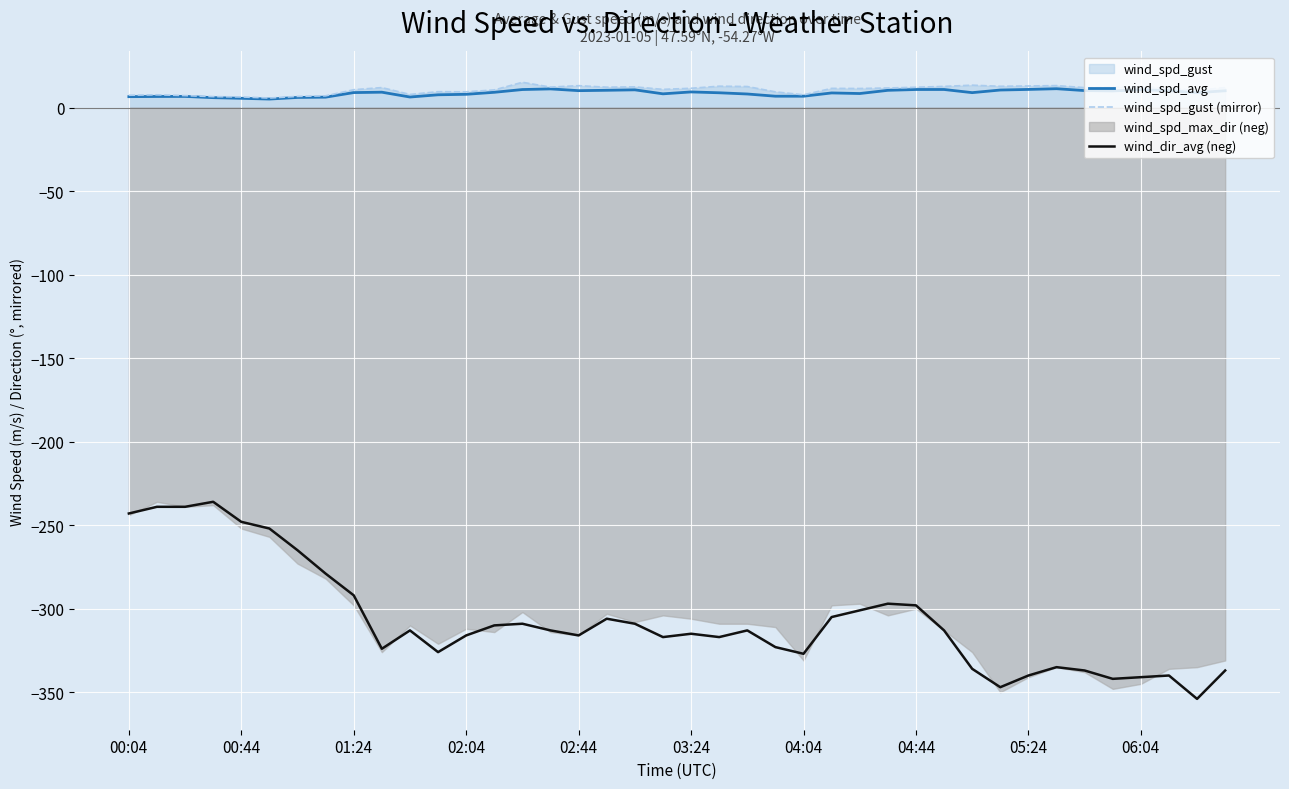

What is the average value of the wind_spd_gust (mirror) series?

10.7